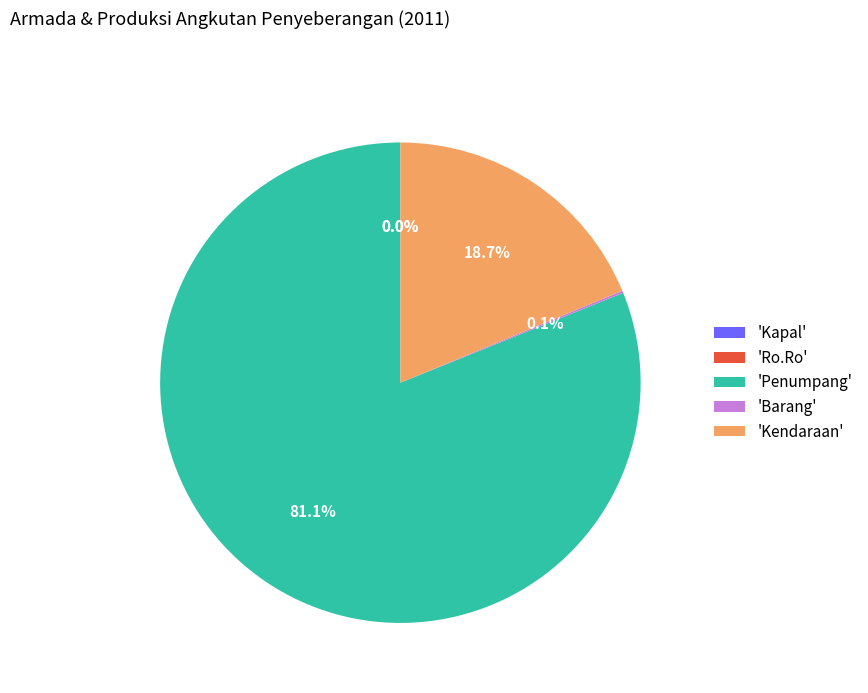

Does any single category account for the majority?

Yes